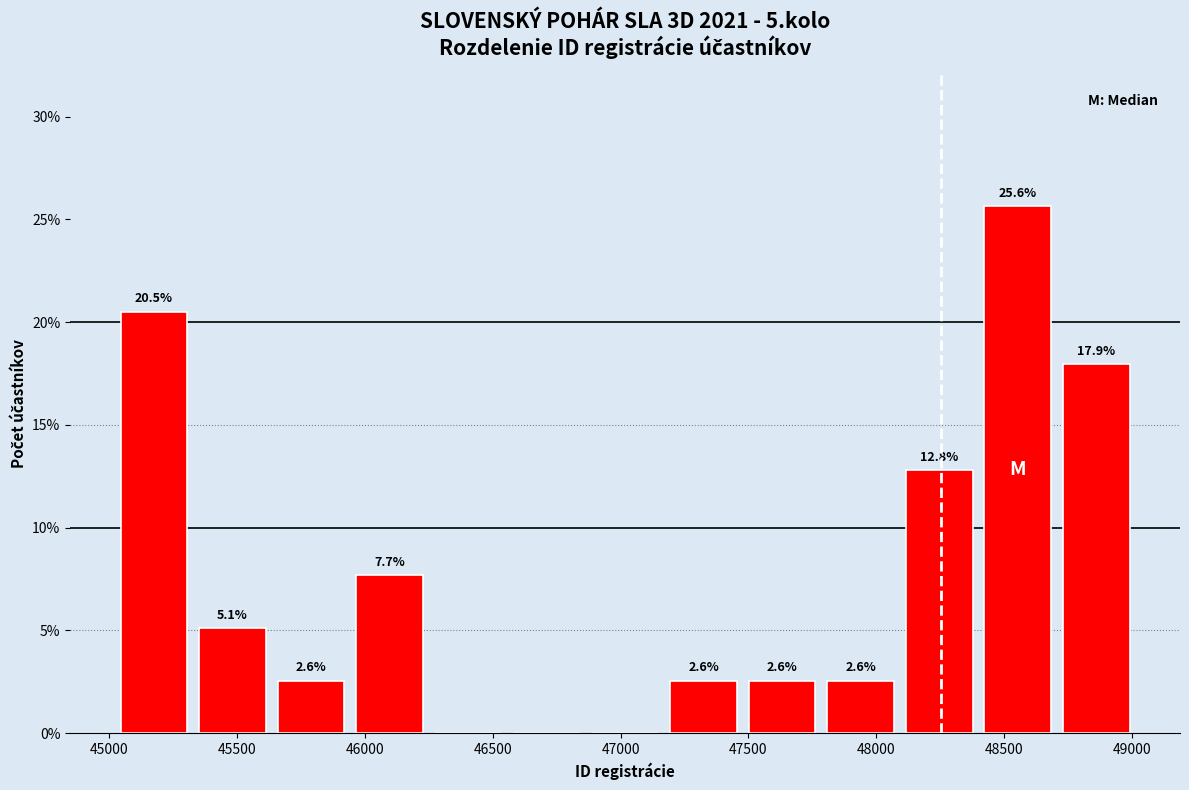

Which range on the x-axis has the tallest bar?

48400 to 48700